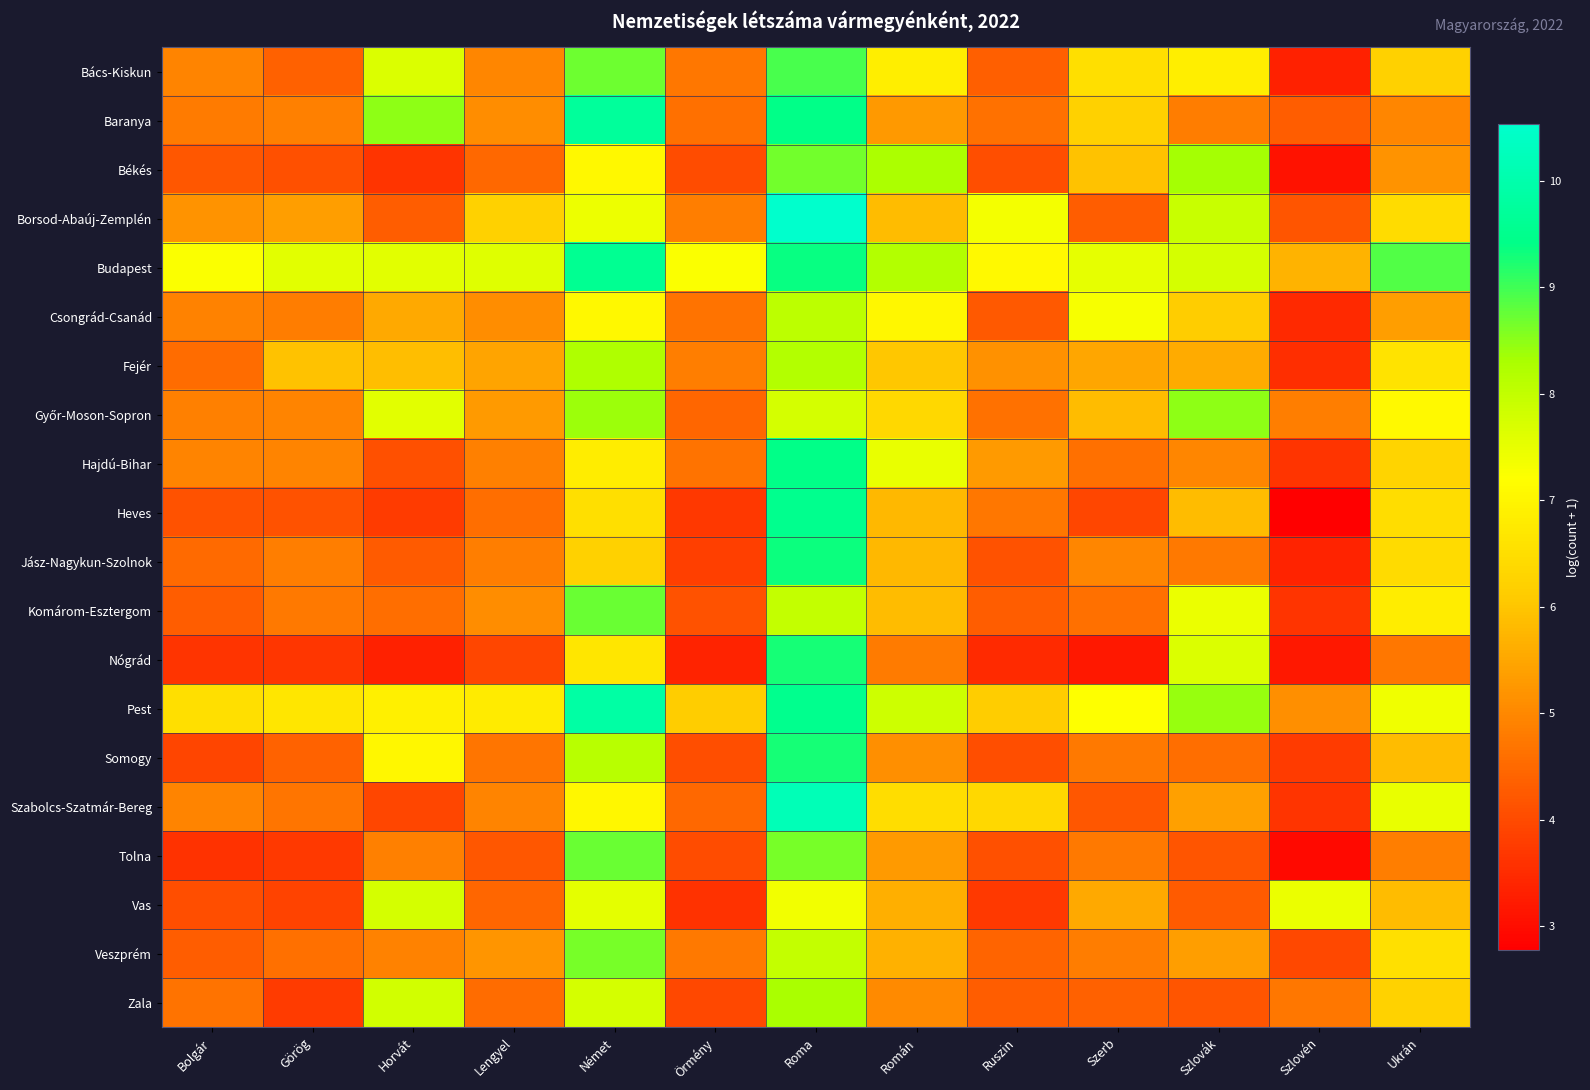

At how many categories does at least one series exceed 4?

13